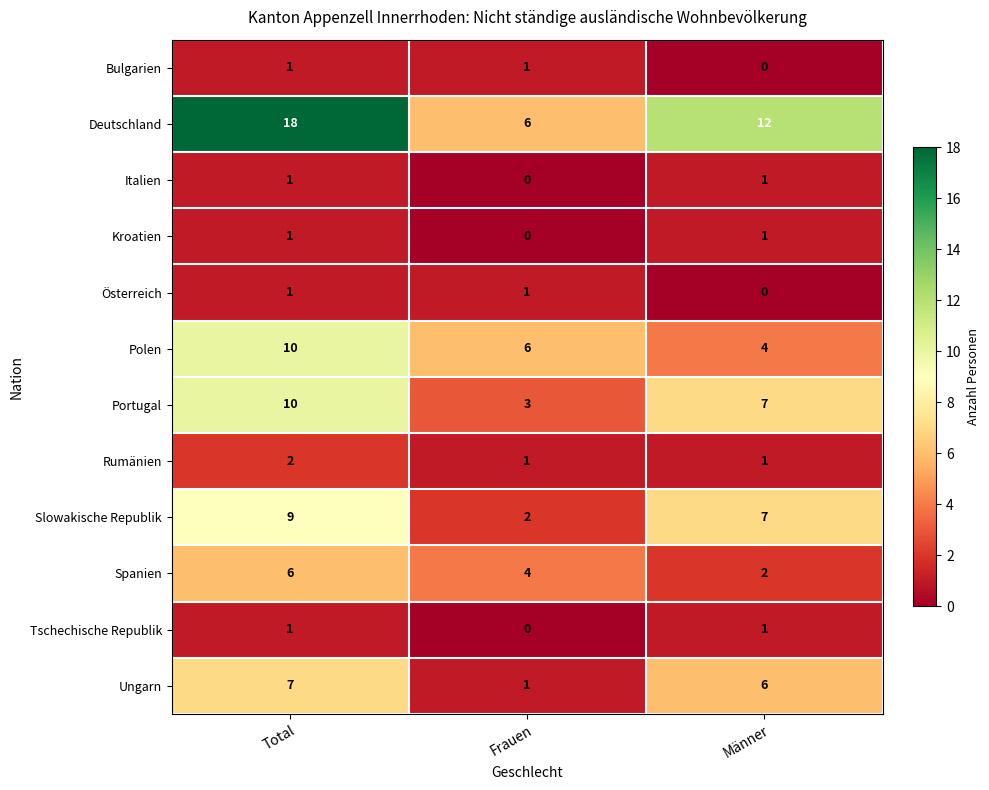

What is the total value across all series at Total?

67